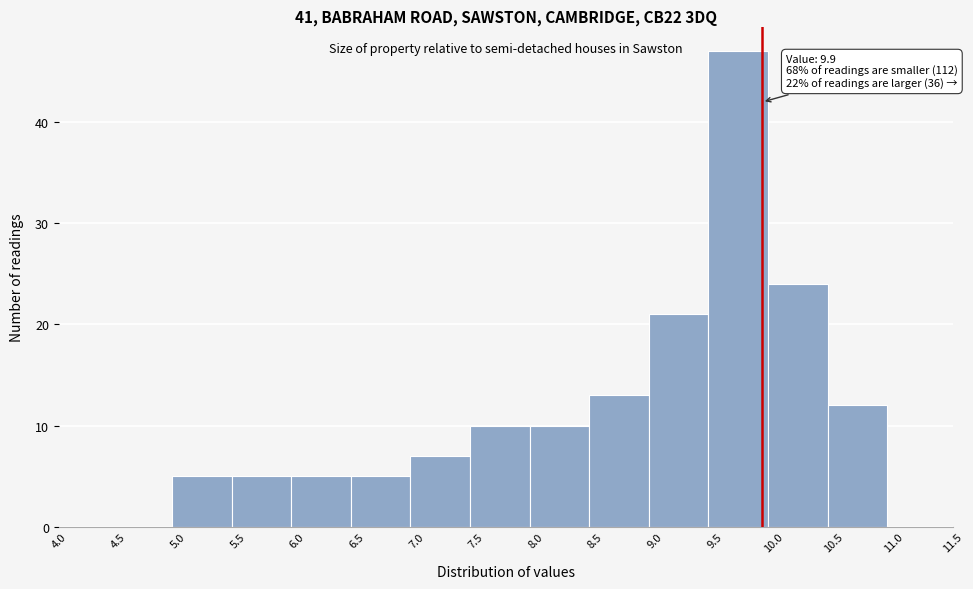

Over which range of the x-axis is the bar tallest?

9.45 to 9.95